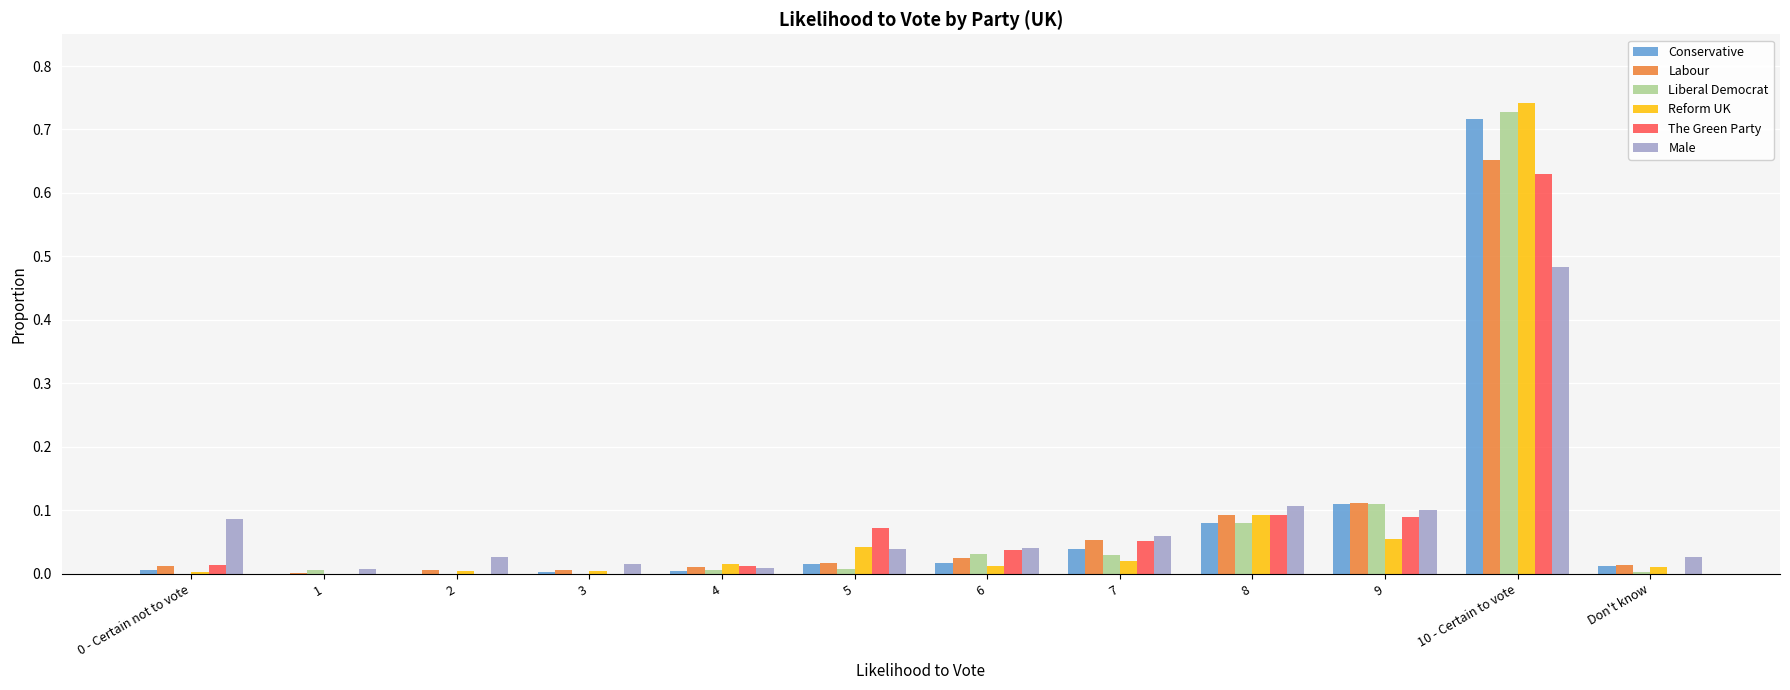

At which label does Labour reach its peak?

10 - Certain to vote